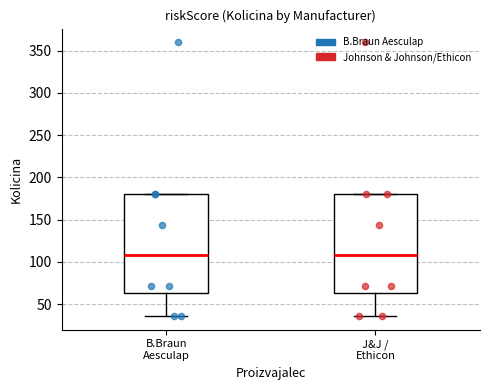

Where is the upper edge of the box for J&J / Ethicon on the y-axis? The values are not printed on the chart, so give them approximately, as read against the axis.

180